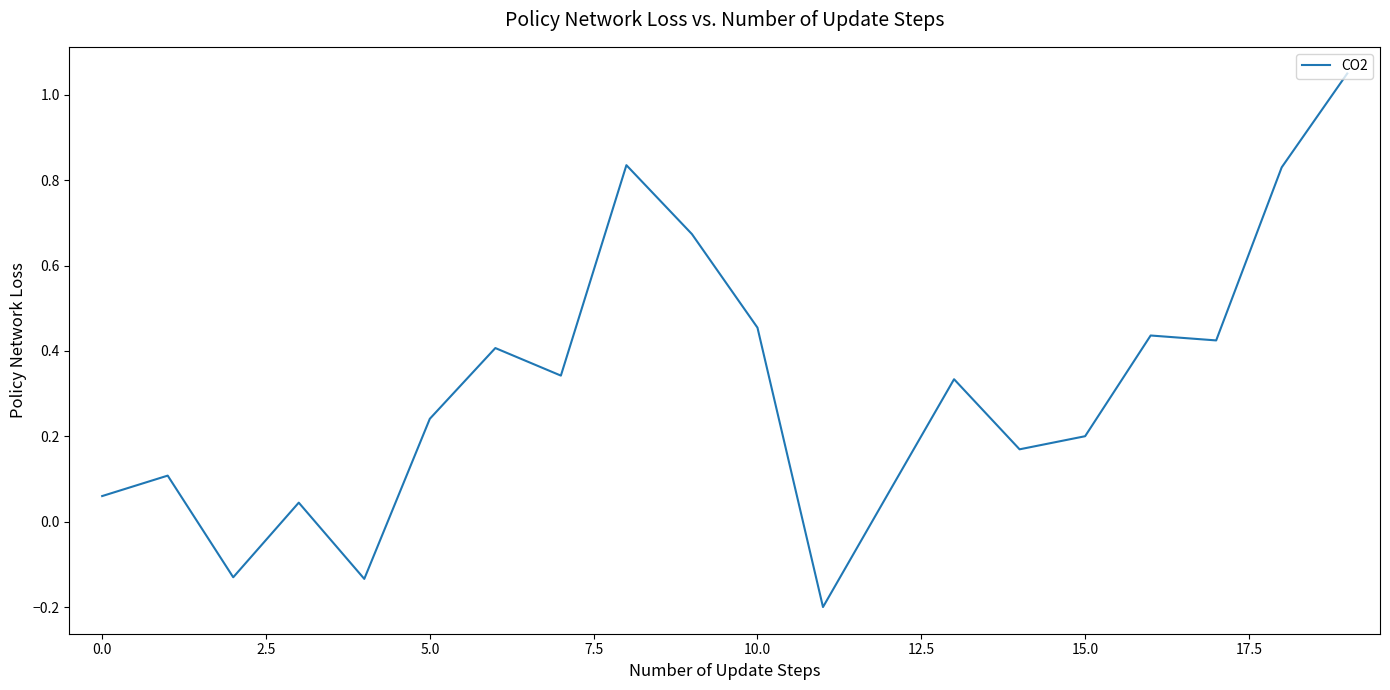

How many lines are shown in the chart?

1